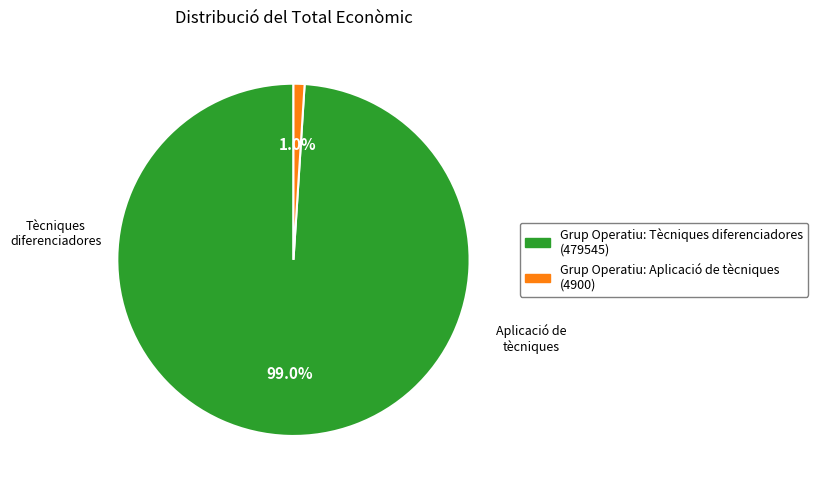

Between Grup Operatiu: Aplicació de tècniques (4900) and Grup Operatiu: Tècniques diferenciadores (479545), which is larger?

Grup Operatiu: Tècniques diferenciadores (479545)